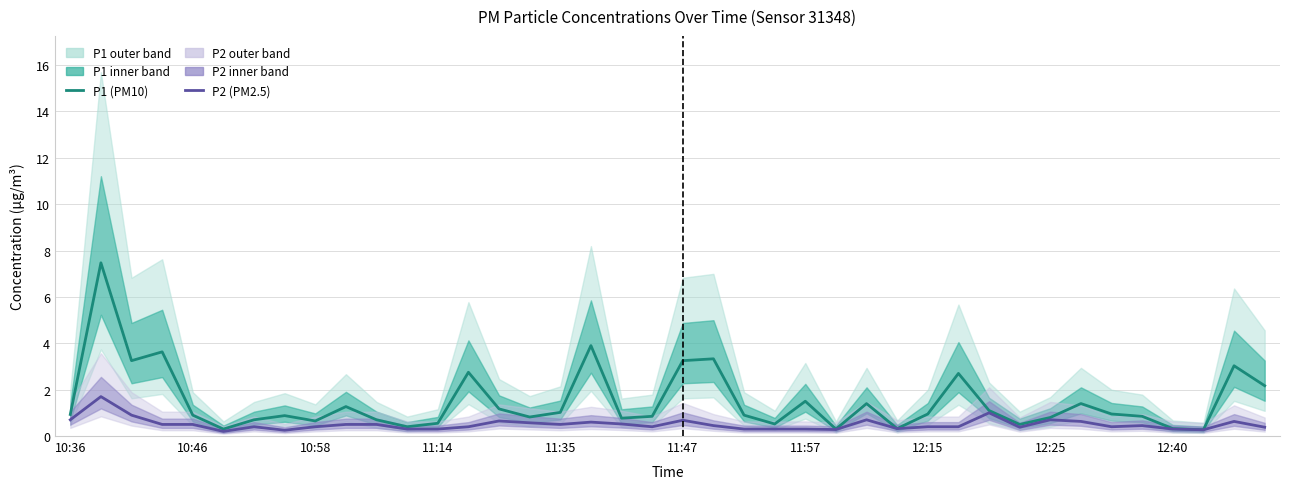

True or false: P2 (PM2.5 estimate) has a value of 1.0 at 30.

True